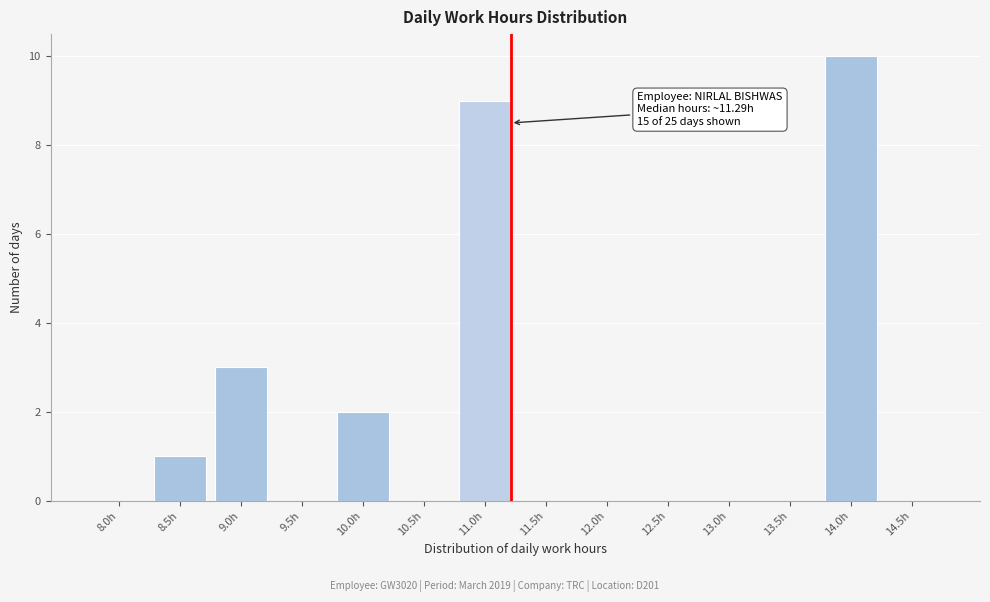

Reading left to right, list all the values displayed in this chart.

8.0h=0	8.5h=1	9.0h=3	9.5h=0	10.0h=2	10.5h=0	11.0h=9	11.5h=0	12.0h=0	12.5h=0	13.0h=0	13.5h=0	14.0h=10	14.5h=0